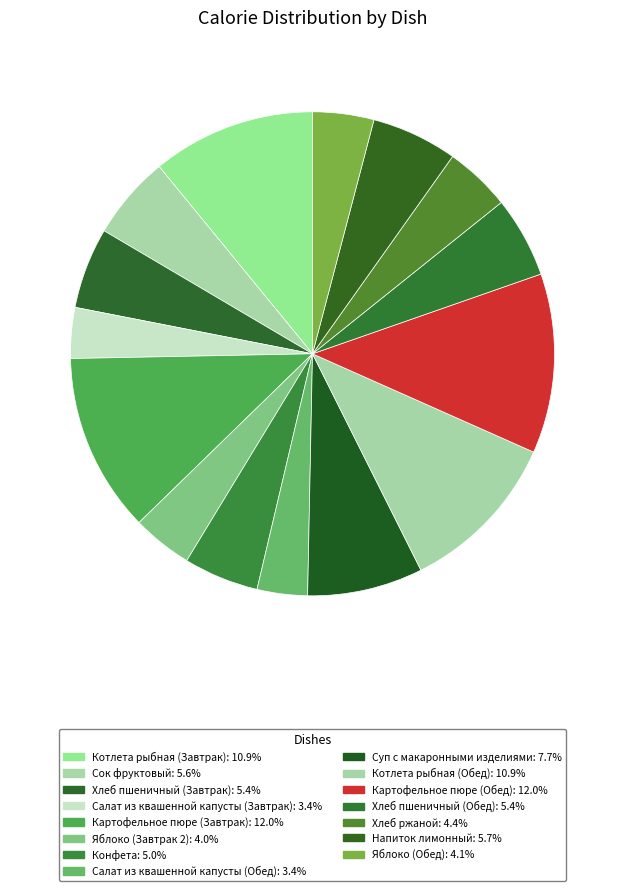

Which slice is the smallest?

Салат из квашенной капусты (Обед)